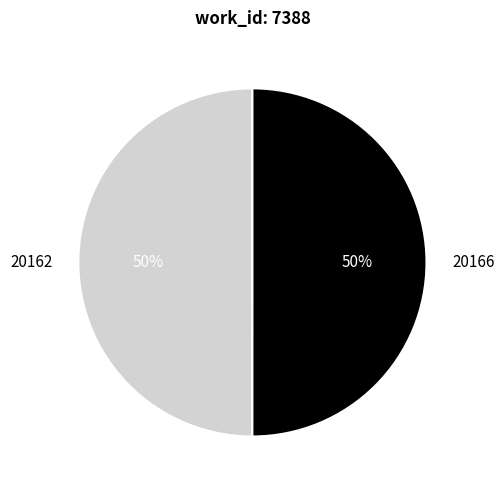

What percentage is the 20166 slice, to the nearest percent?

50%